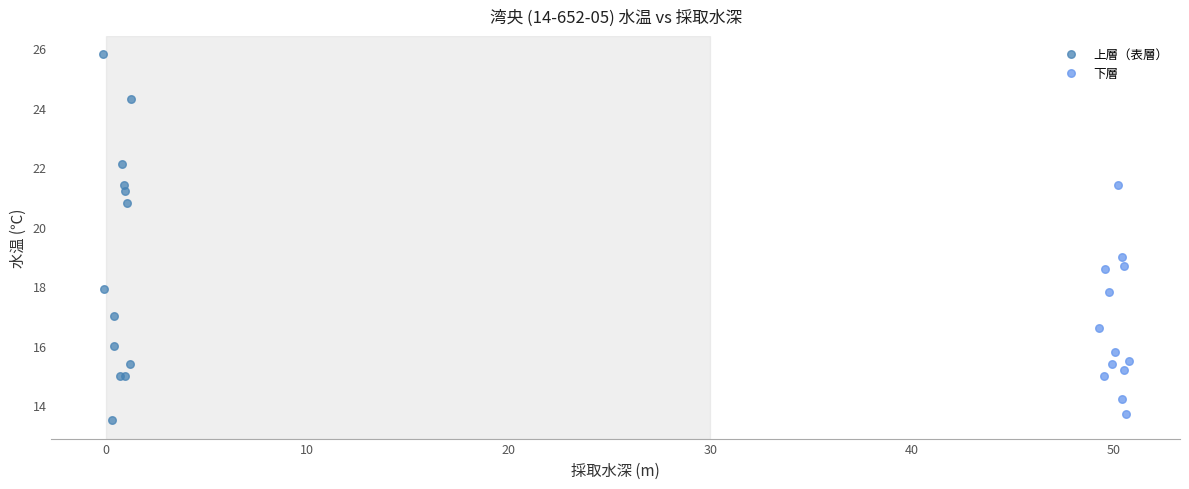

Which series contains the highest Y value?

上層（表層）